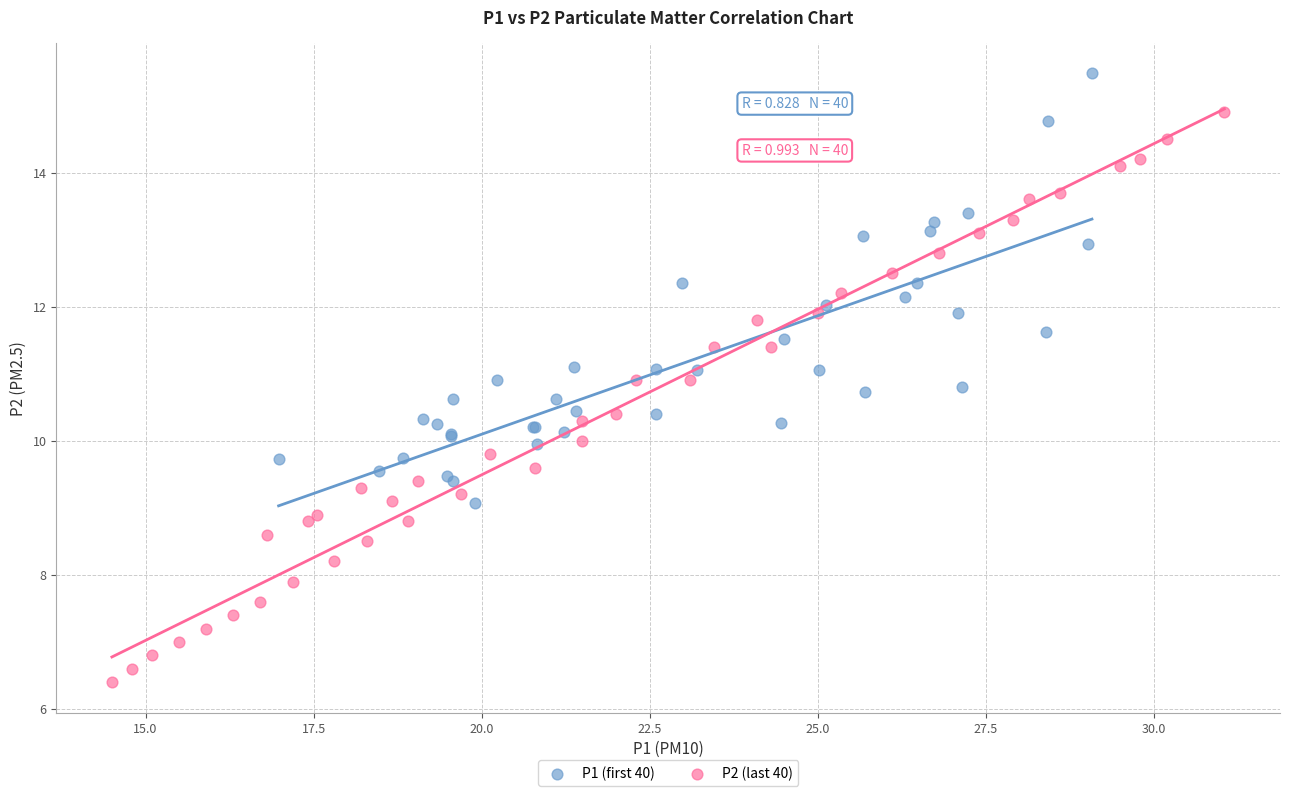

Which series has the largest Y range (max minus min)?

P2 (last 40)